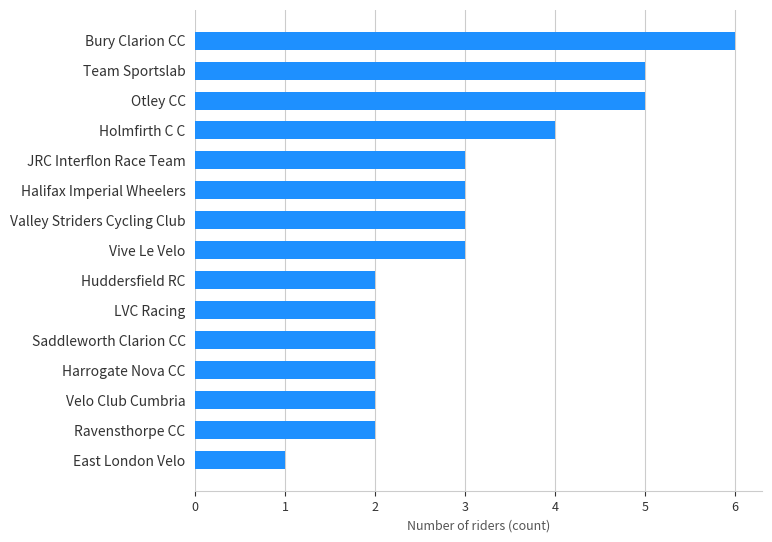

What is the change in value from JRC Interflon Race Team to Bury Clarion CC?

+3